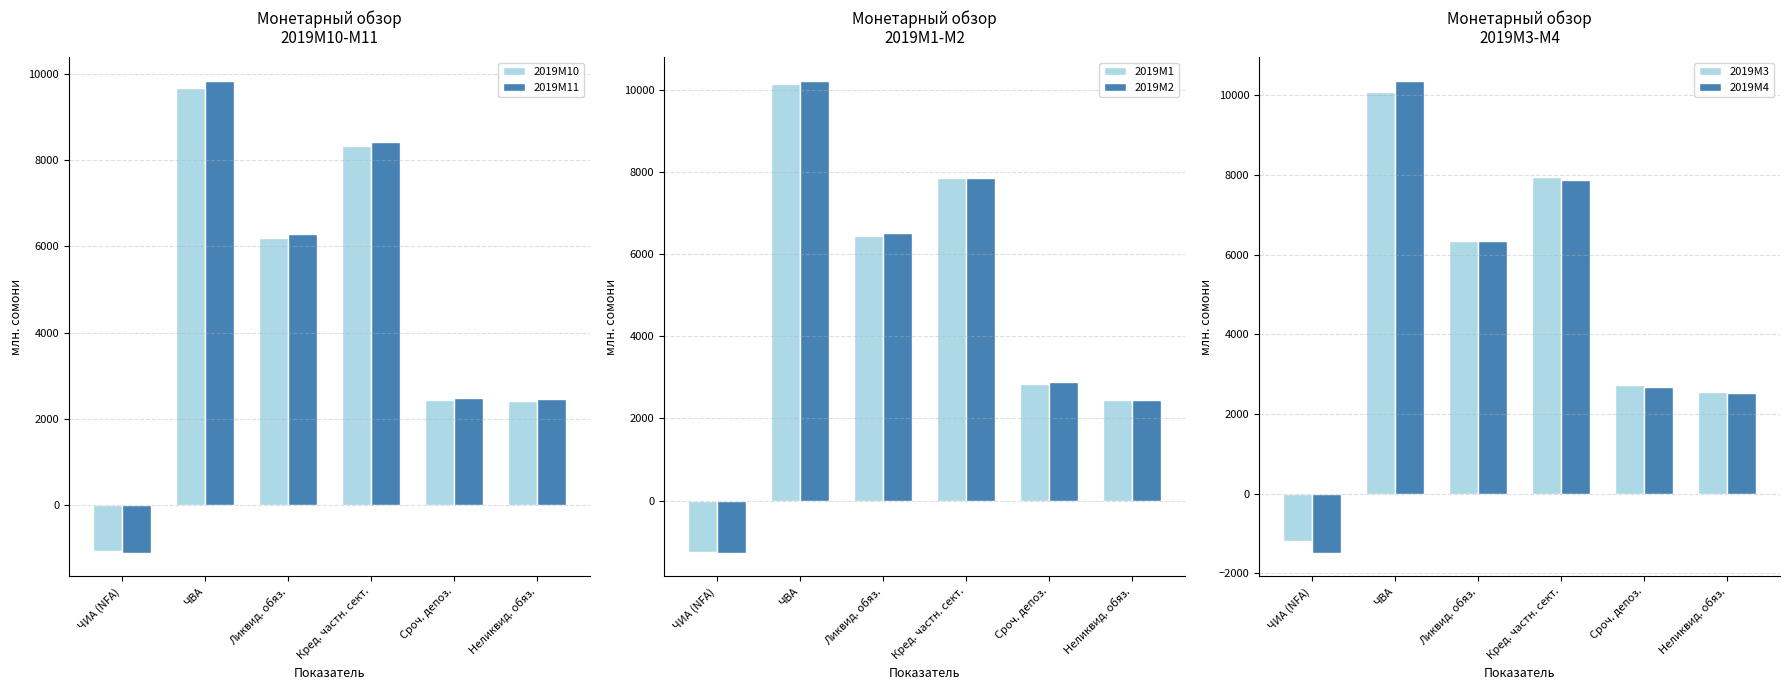

What is the highest value of the 2019M11 series?

9850.4